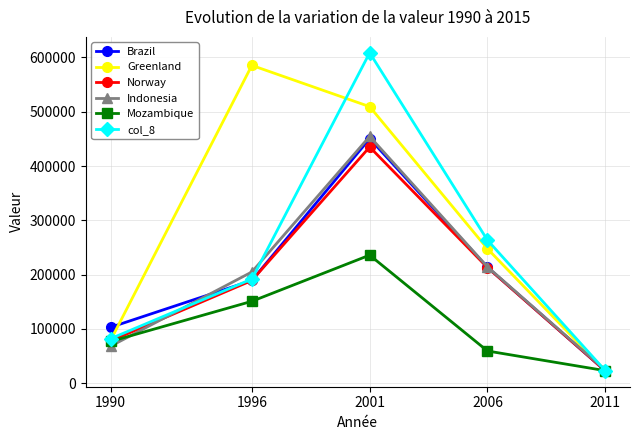

What are all the series names shown in the legend?

Brazil, Greenland, Norway, Indonesia, Mozambique, col_8